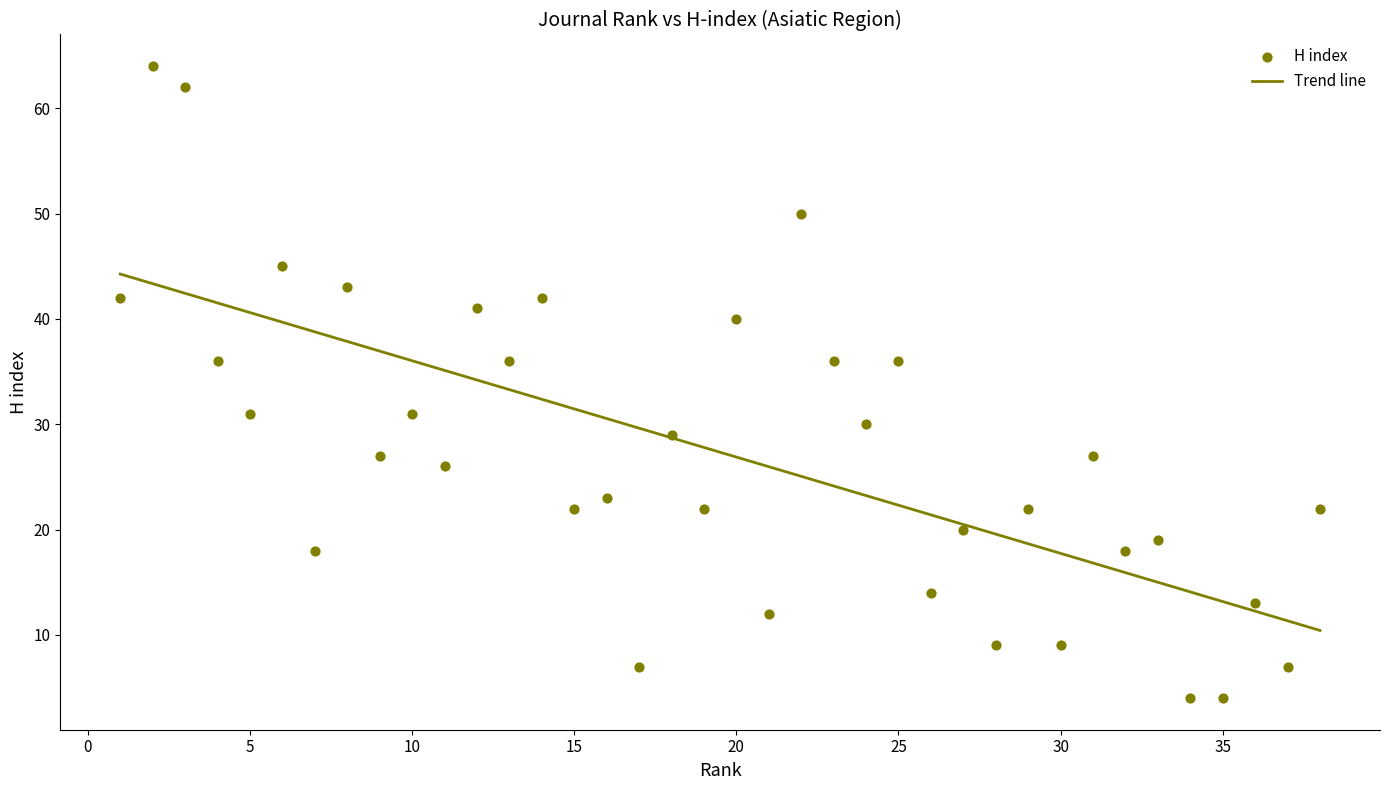

What is the range of X values (max minus min)?

37